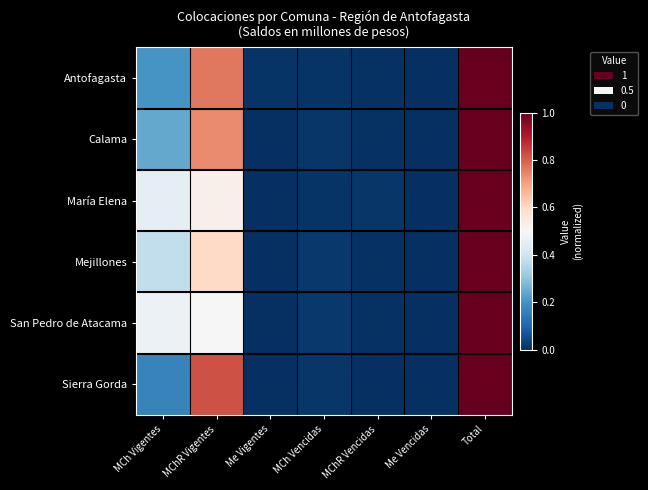

Between MCh Vigentes and Me Vencidas, which is larger?

MCh Vigentes